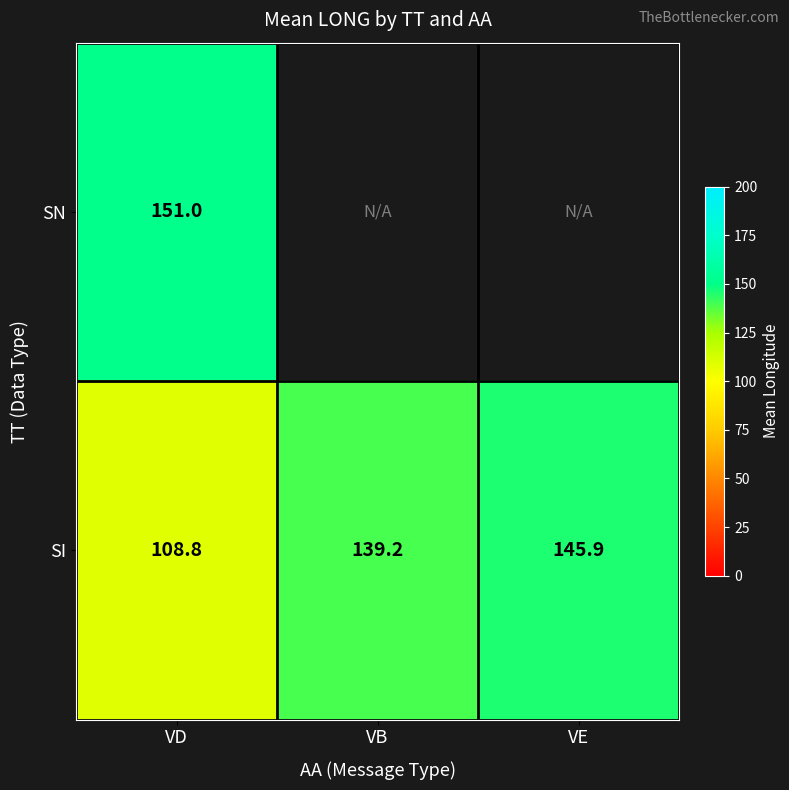

Rank the categories by SI value from highest to lowest.

VE, VB, VD